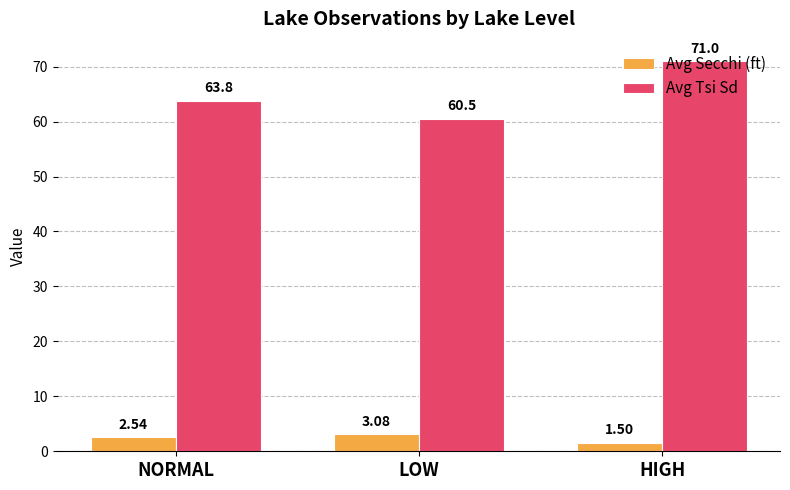

How many values in the Avg Tsi Sd series are below 63?

1